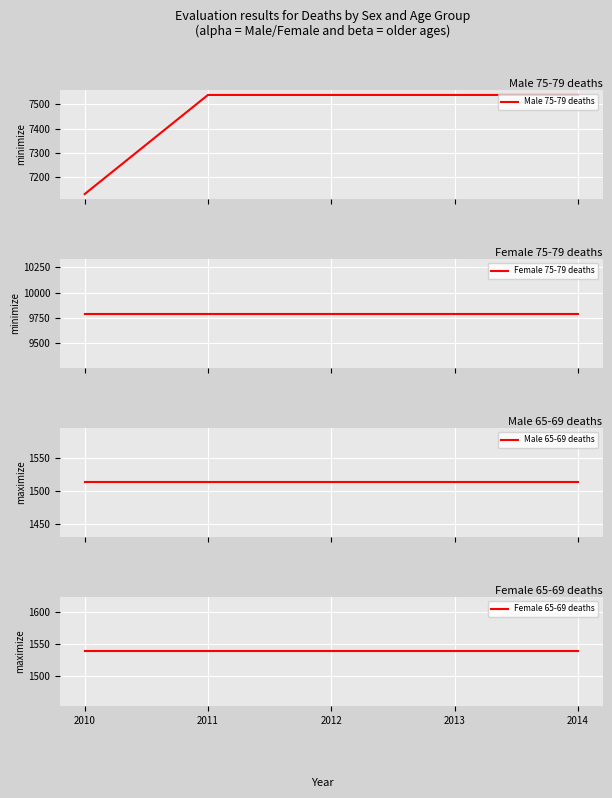

True or false: Male 75-79 deaths and Male 65-69 deaths cross at least once.

False